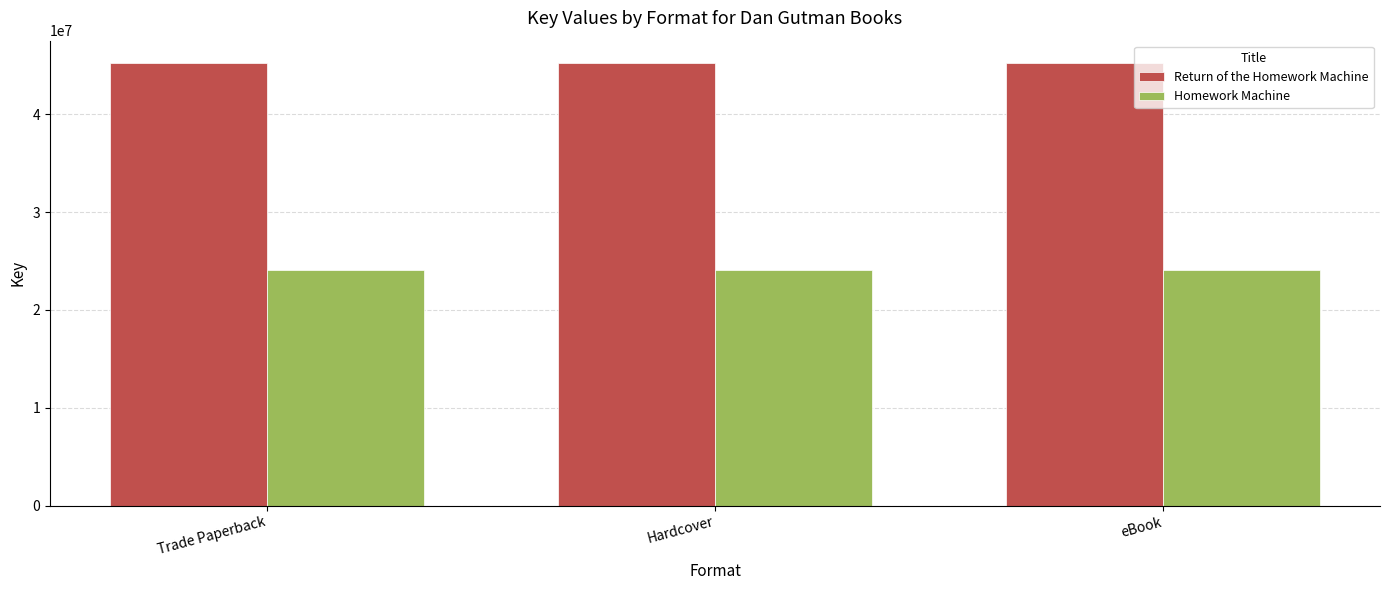

True or false: Homework Machine has a value of 40594216 at eBook.

False